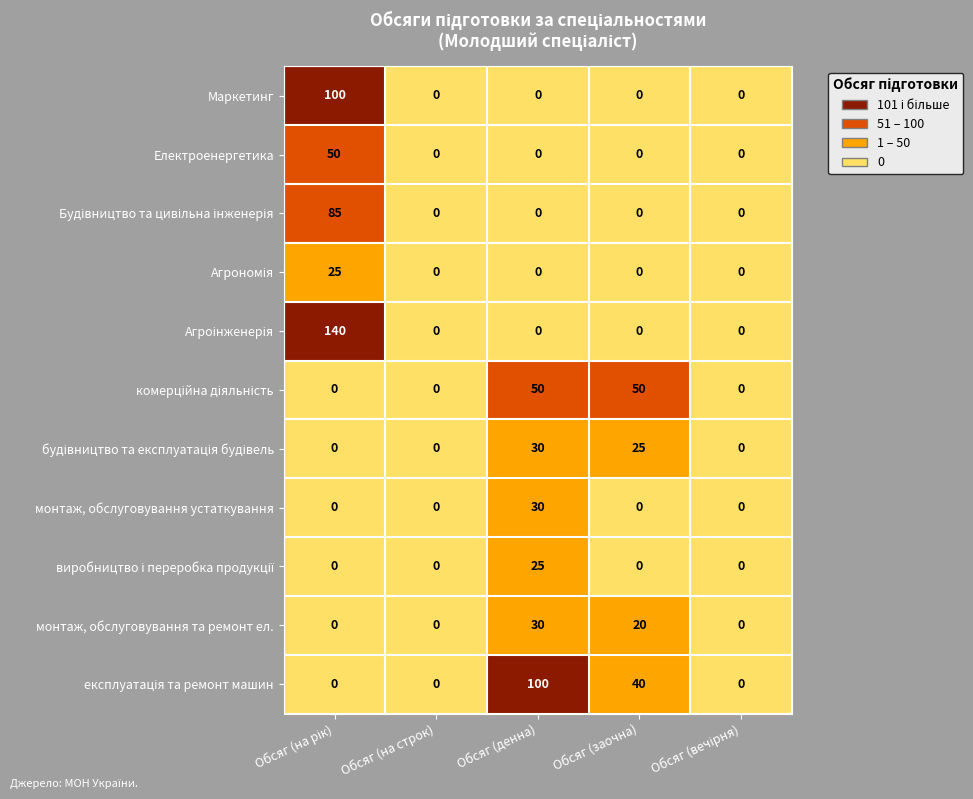

The Маркетинг series shows 37 at Обсяг (на строк). True or false?

False